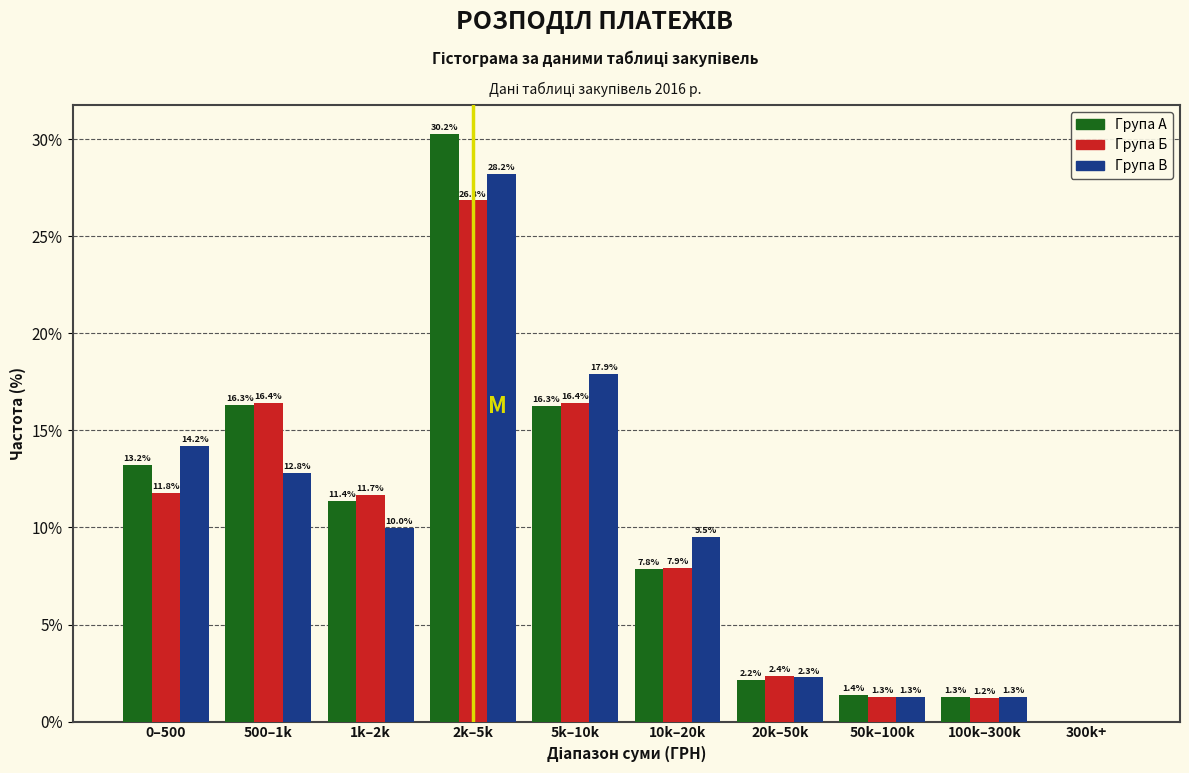

Reading right to left, what are all the values shown in this chart?

Група А: 300k+=0.0	100k–300k=1.3	50k–100k=1.4	20k–50k=2.2	10k–20k=7.8	5k–10k=16.3	2k–5k=30.2	1k–2k=11.4	500–1k=16.3	0–500=13.2
Група Б: 300k+=0.0	100k–300k=1.2	50k–100k=1.3	20k–50k=2.4	10k–20k=7.9	5k–10k=16.4	2k–5k=26.8	1k–2k=11.7	500–1k=16.4	0–500=11.8
Група В: 300k+=0.0	100k–300k=1.3	50k–100k=1.3	20k–50k=2.3	10k–20k=9.5	5k–10k=17.9	2k–5k=28.2	1k–2k=10.0	500–1k=12.8	0–500=14.2